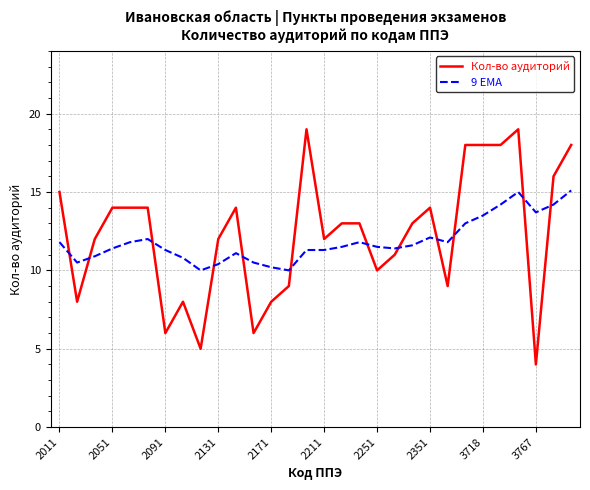

Reading left to right, transcribe all the data shown in this chart.

Кол-во аудиторий: 15.0	8.0	12.0	14.0	14.0	14.0	6.0	8.0	5.0	12.0	14.0	6.0	8.0	9.0	19.0	12.0	13.0	13.0	10.0	11.0	13.0	14.0	9.0	18.0	18.0	18.0	19.0	4.0	16.0	18.0
9 EMA: 11.8	10.5	10.9	11.4	11.8	12.0	11.3	10.8	10.0	10.4	11.1	10.5	10.2	10.0	11.3	11.3	11.5	11.8	11.5	11.4	11.6	12.1	11.8	13.0	13.5	14.2	15.0	13.7	14.2	15.1